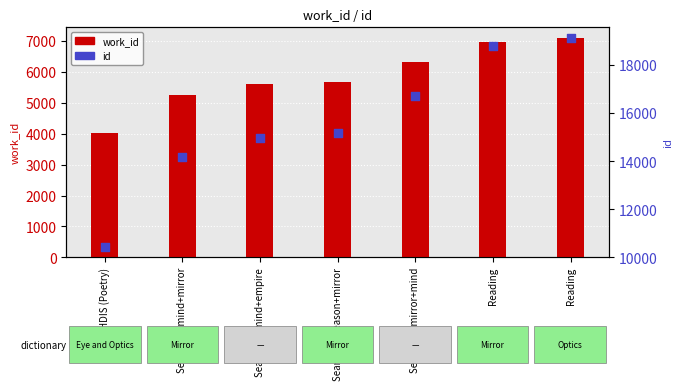

Is the value of work_id at Searching mirror+mind greater than the value of id at Searching mind+empire?

No